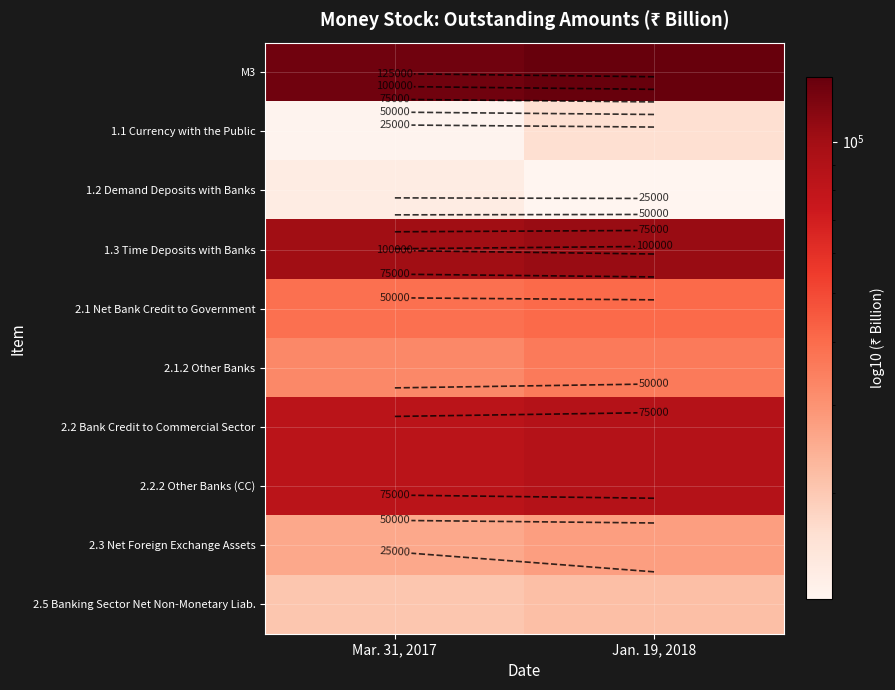

Which has a higher value, Jan. 19, 2018 or Mar. 31, 2017?

Jan. 19, 2018